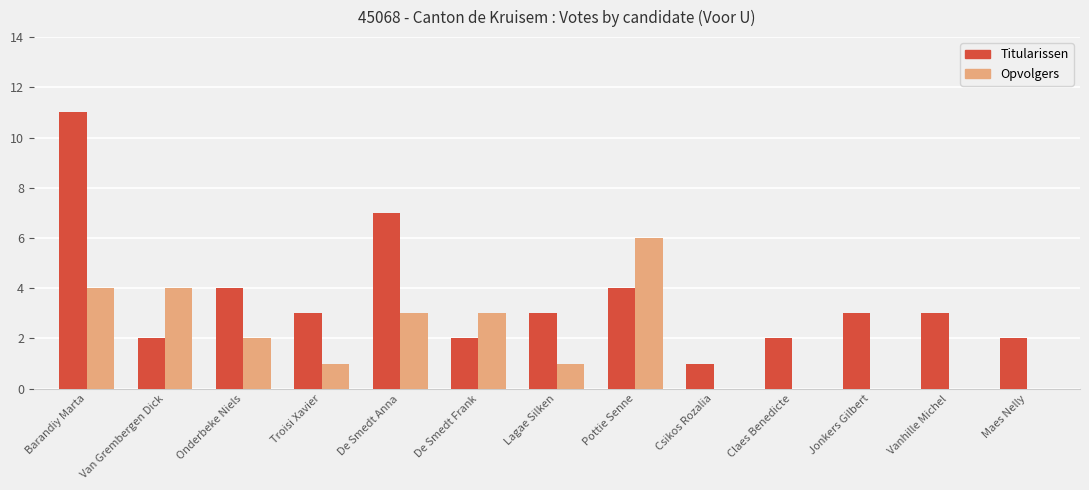

Reading right to left, extract all data points from this chart.

Titularissen: Maes Nelly=2	Vanhille Michel=3	Jonkers Gilbert=3	Claes Benedicte=2	Csikos Rozalia=1	Pottie Senne=4	Lagae Silken=3	De Smedt Frank=2	De Smedt Anna=7	Troisi Xavier=3	Onderbeke Niels=4	Van Grembergen Dick=2	Barandiy Marta=11
Opvolgers: Maes Nelly=0	Vanhille Michel=0	Jonkers Gilbert=0	Claes Benedicte=0	Csikos Rozalia=0	Pottie Senne=6	Lagae Silken=1	De Smedt Frank=3	De Smedt Anna=3	Troisi Xavier=1	Onderbeke Niels=2	Van Grembergen Dick=4	Barandiy Marta=4